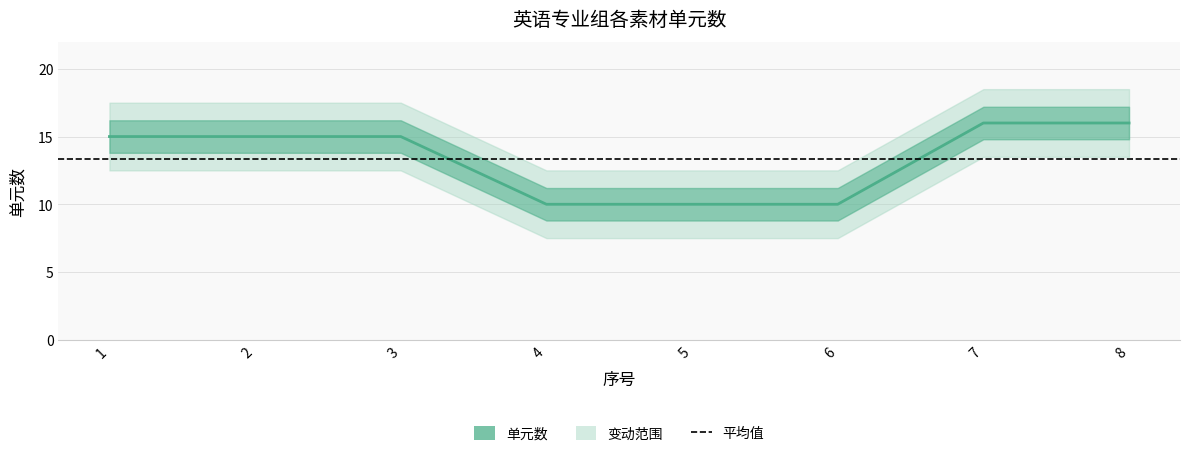

What is the greatest value displayed?

16